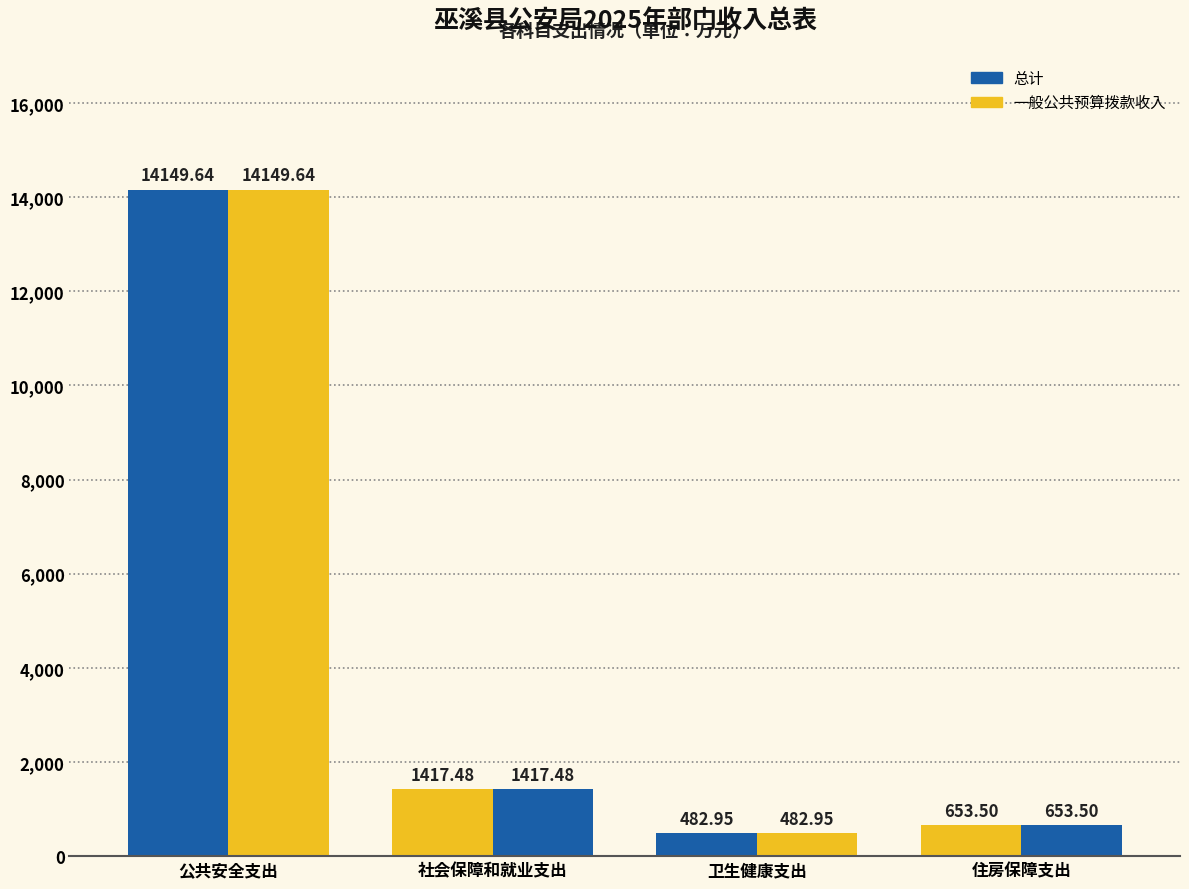

At how many categories does at least one series exceed 7178?

1